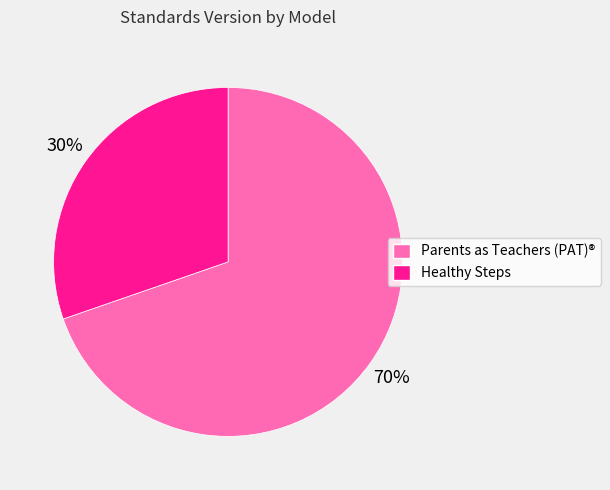

To the nearest percent, what is the average slice percentage?

50%